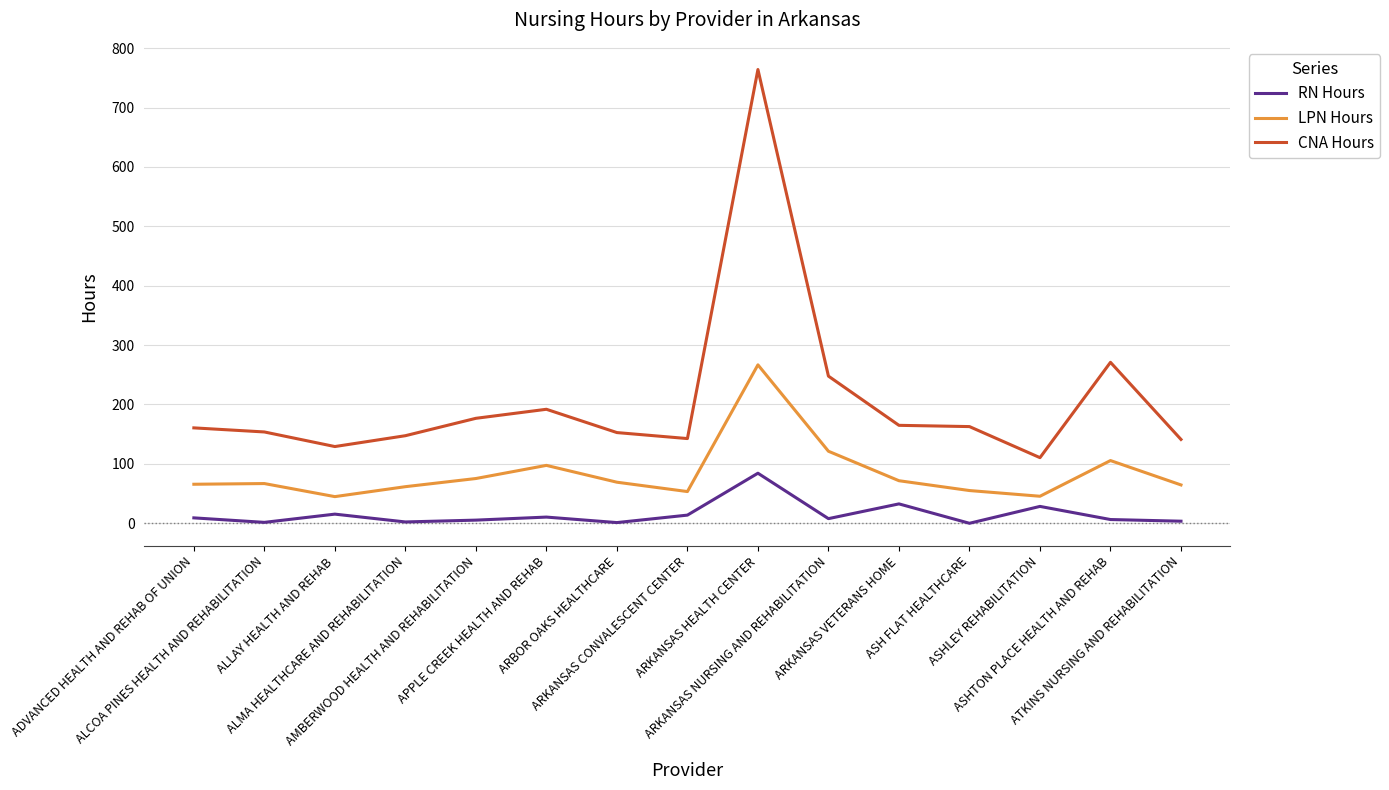

Between APPLE CREEK HEALTH AND REHAB and ARKANSAS CONVALESCENT CENTER, which series saw the biggest shift?

CNA Hours